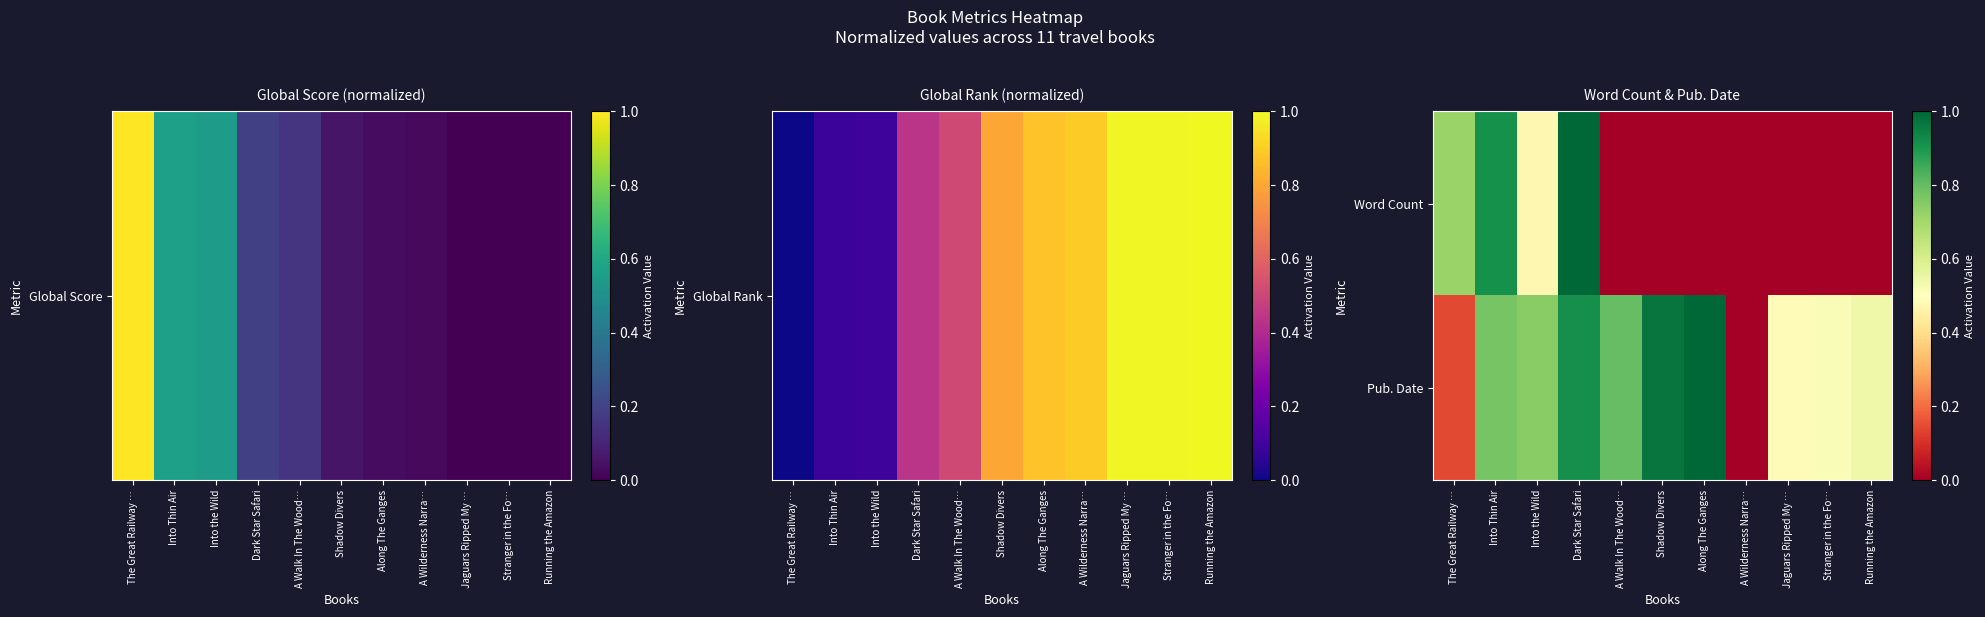

Which has a higher value, Into the Wild or Stranger in the Fo…?

Into the Wild